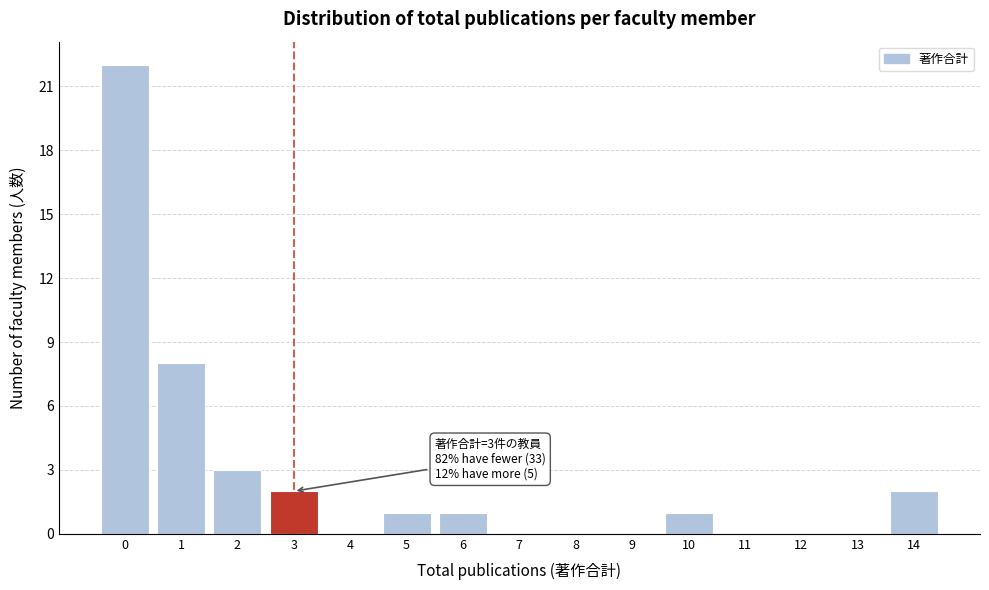

Reading right to left, transcribe all the data shown in this chart.

14=2	13=0	12=0	11=0	10=1	9=0	8=0	7=0	6=1	5=1	4=0	3=2	2=3	1=8	0=22